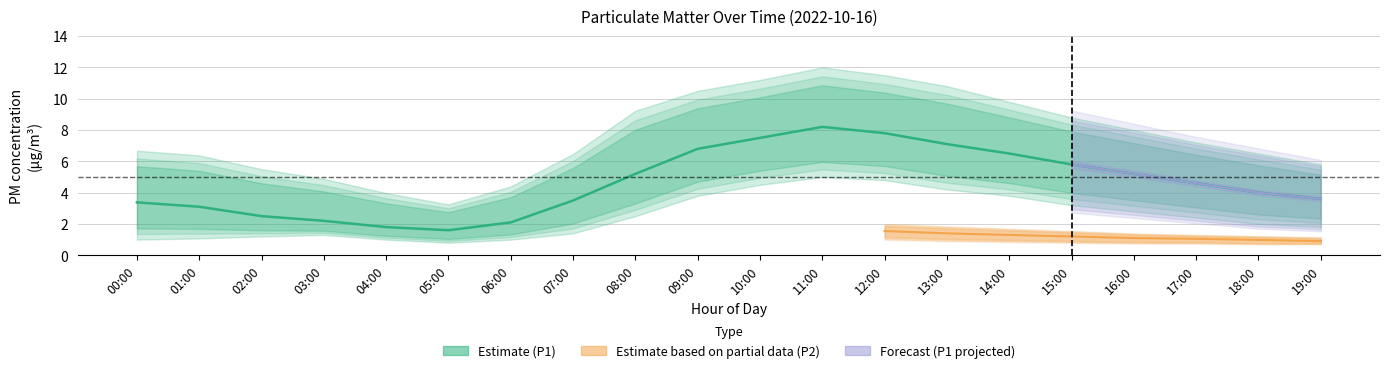

At 12:00, list the series in order from largest to smallest.

P1_hi, P1, P1_lo, P2_hi, P2, P2_lo